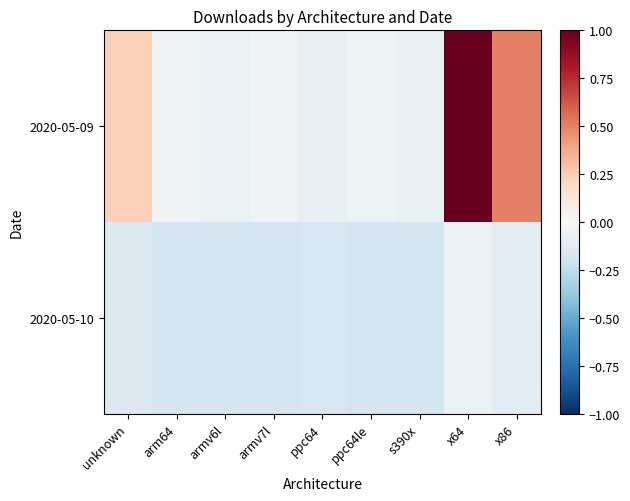

At which category is the sum across all series the highest?

x64